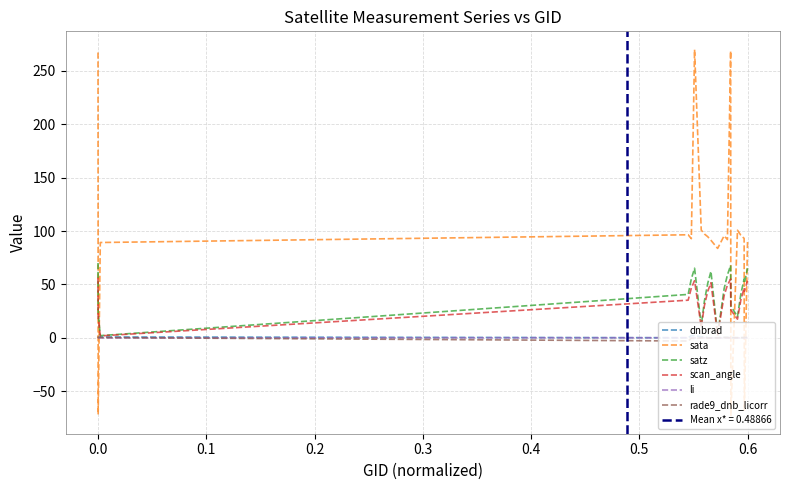

What is the difference between the maximum and minimum values in the rade9_dnb_licorr series?

3.4